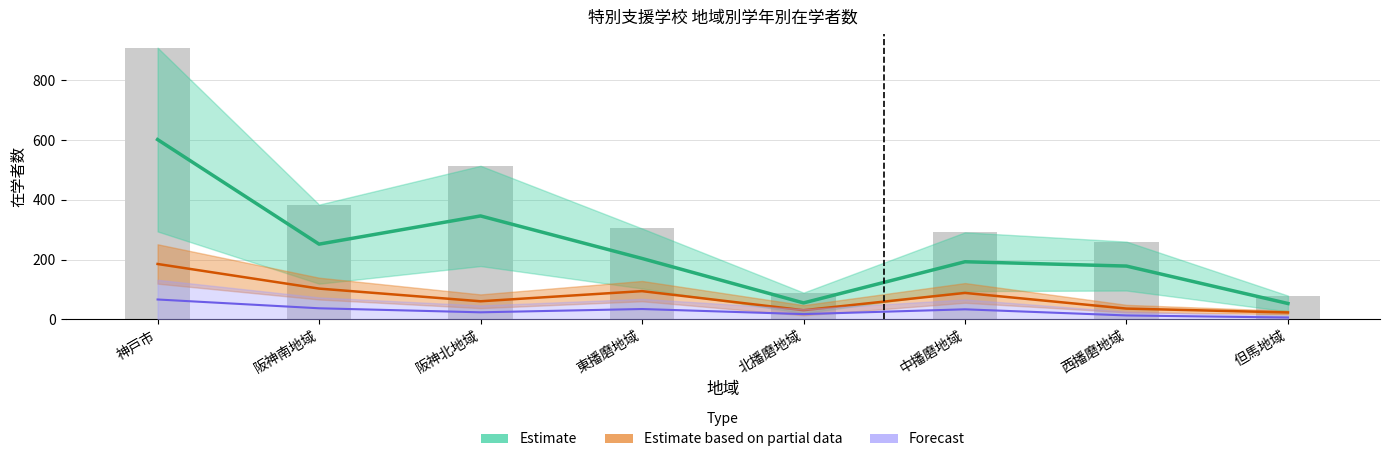

Where does the Estimate series first go above 203?

神戸市